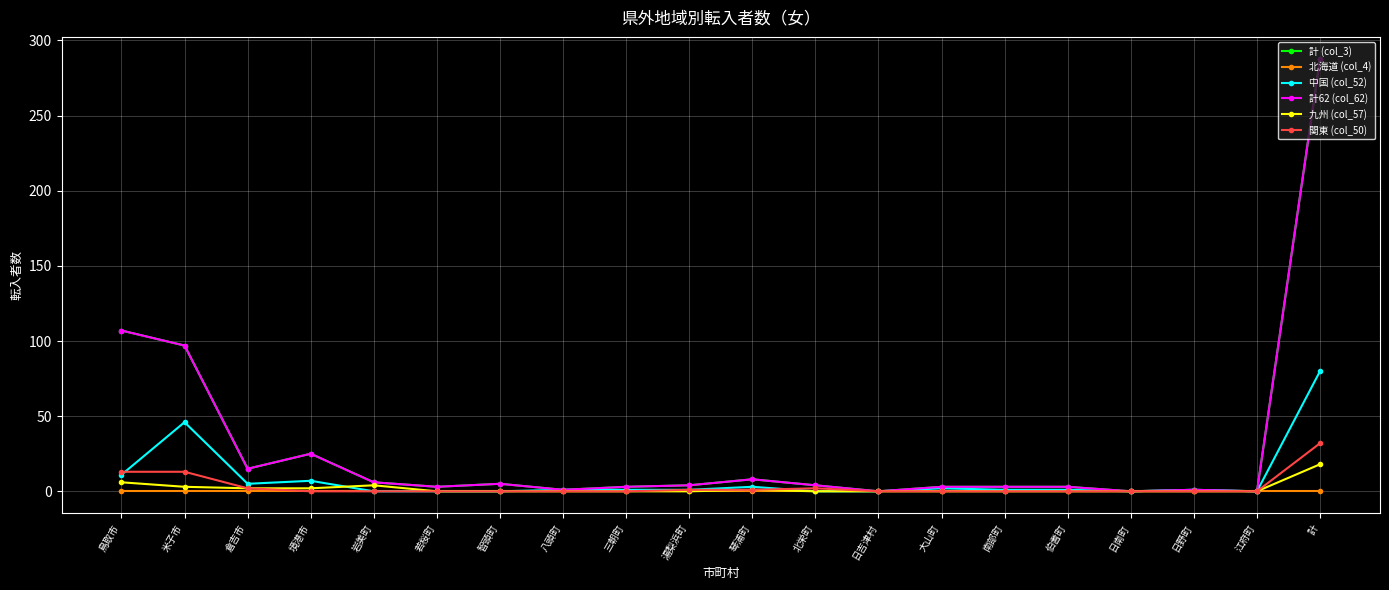

Does the chart have visible grid lines?

Yes